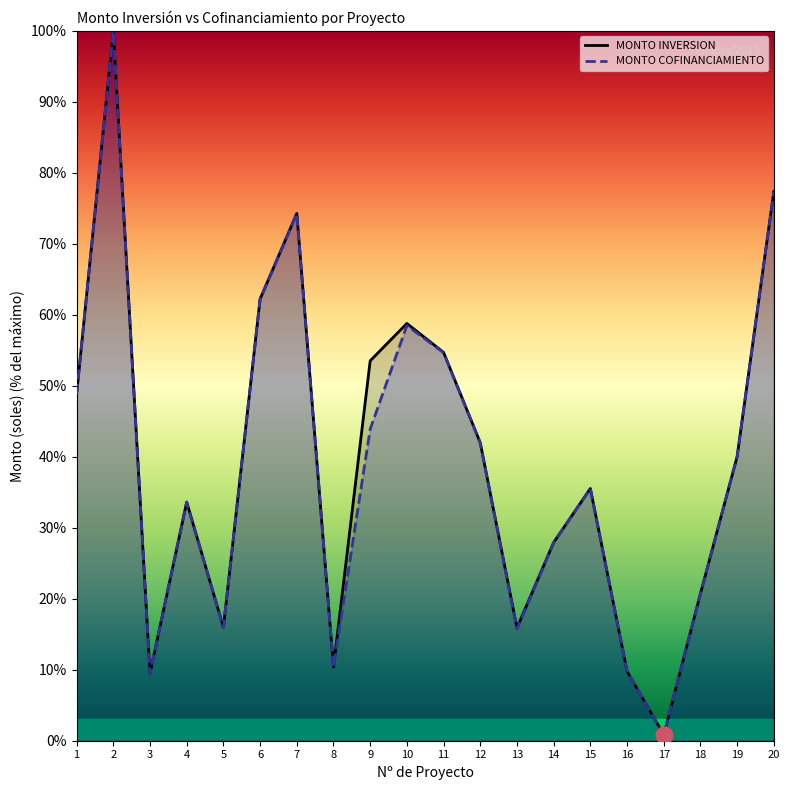

The MONTO COFINANCIAMIENTO series shows 27.9 at 14. True or false?

True